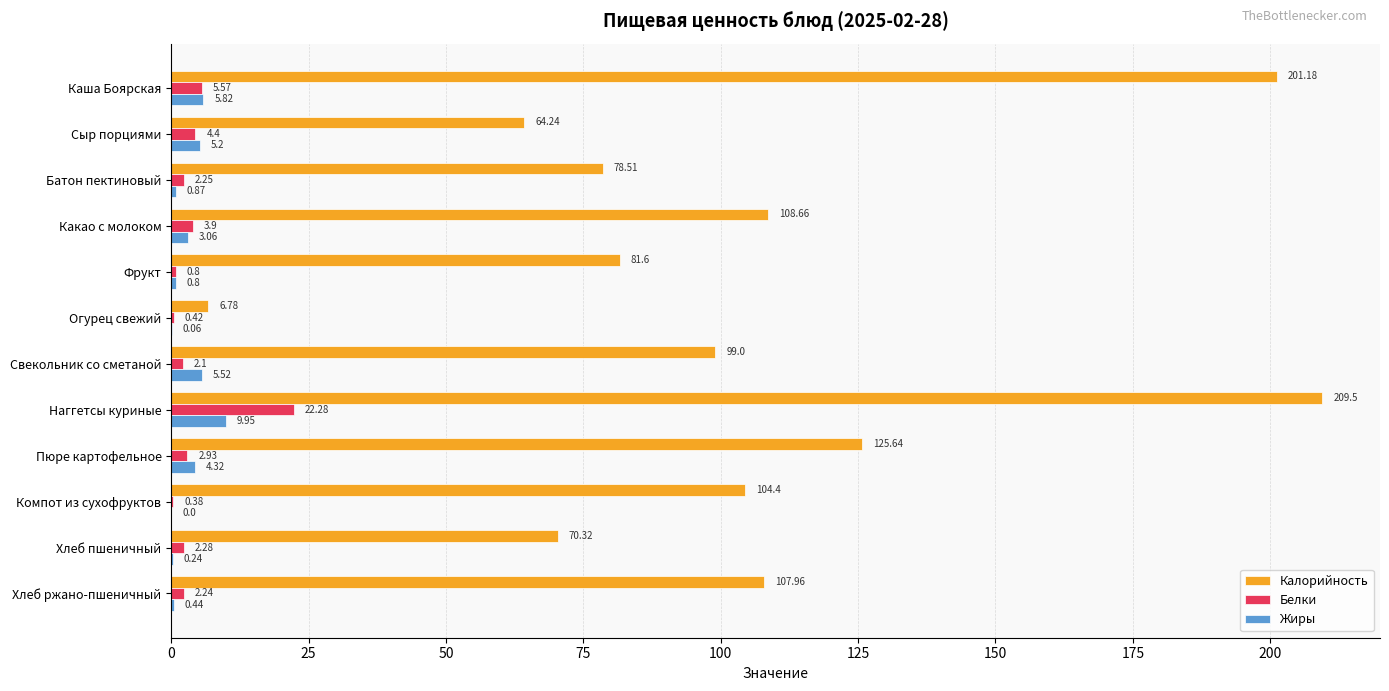

Is the value of Жиры at Фрукт greater than the value of Белки at Каша Боярская?

No